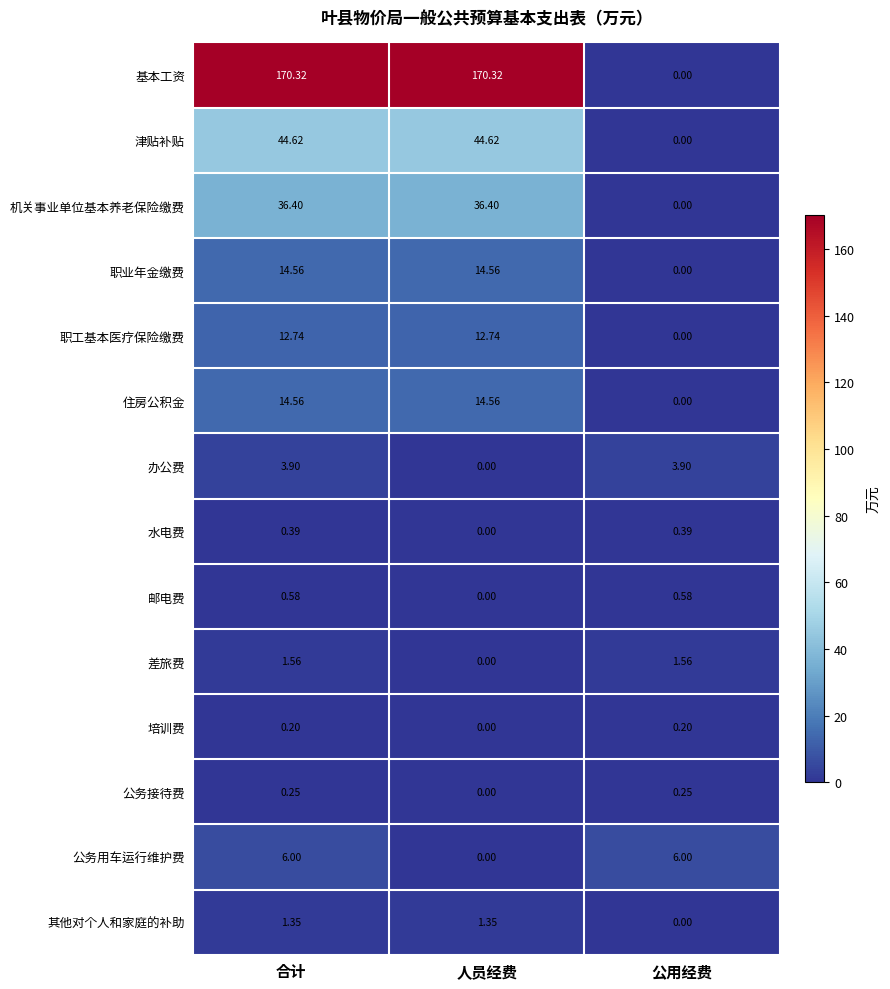

What is the greatest value displayed?

170.3